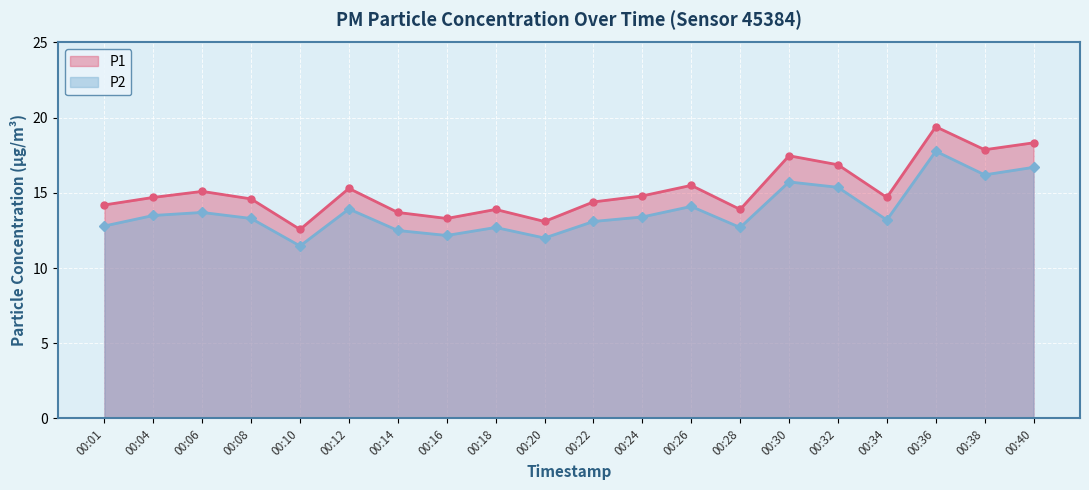

What is the total value across all series at 00:30?

33.2